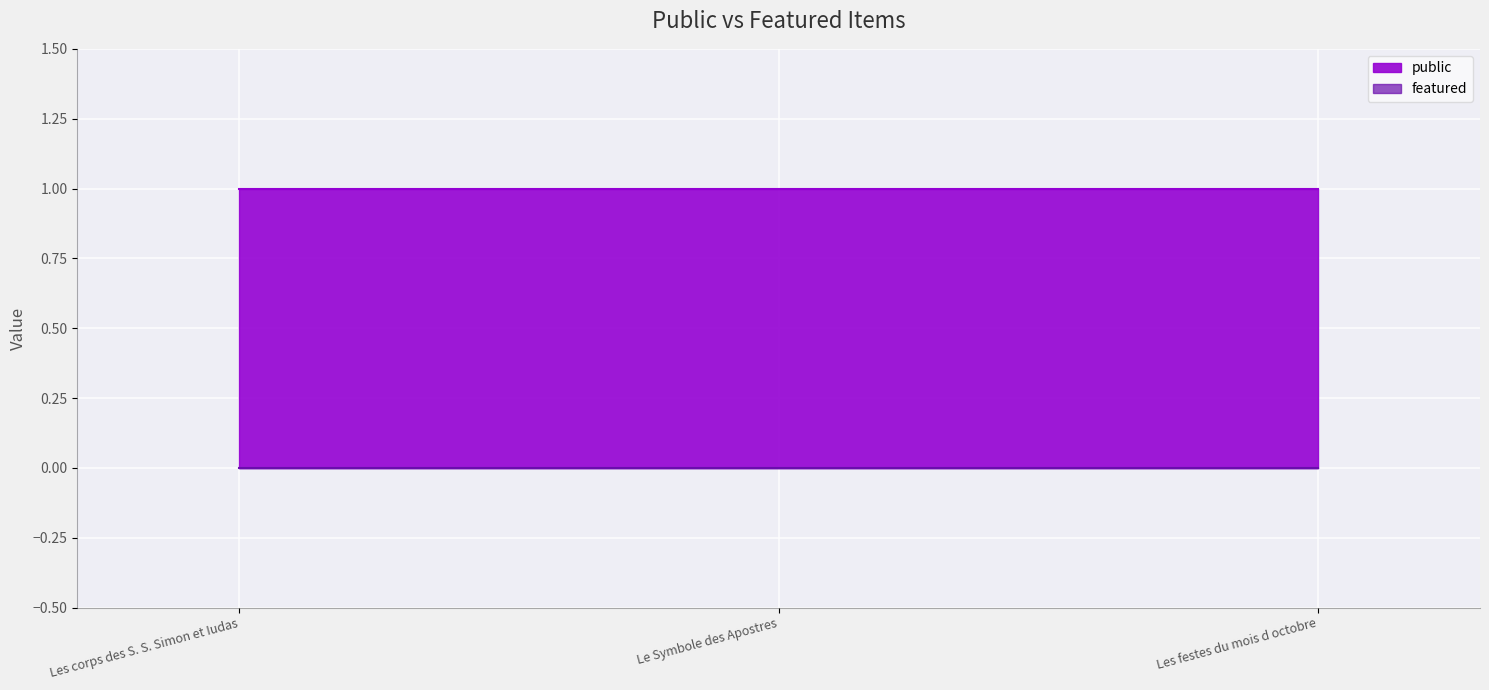

How many lines are shown in the chart?

2